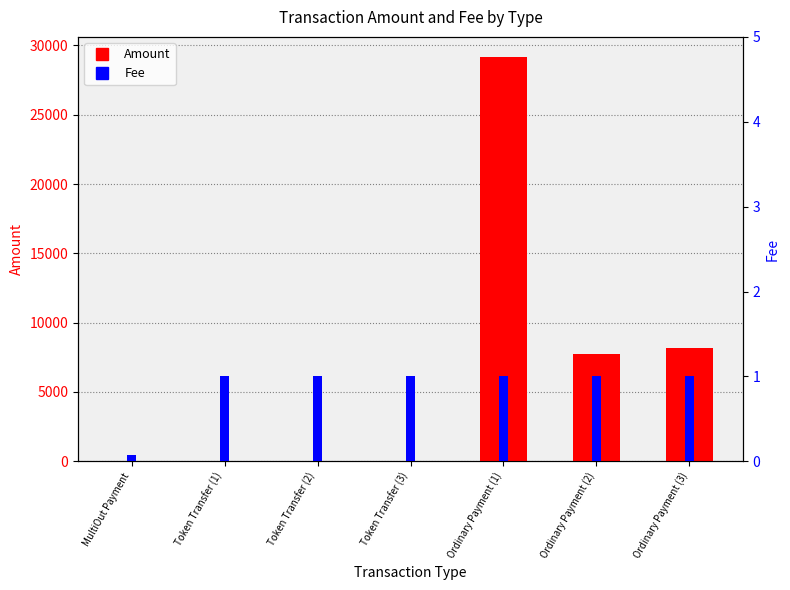

How many series are shown in this chart?

2